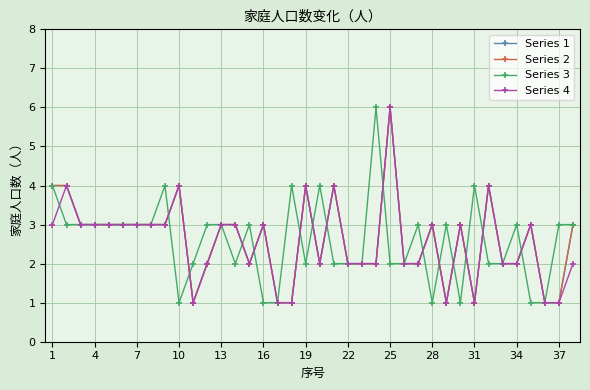

Reading right to left, list all the values displayed in this chart.

Series 1: 3	1	1	3	2	2	4	1	3	1	3	2	2	6	2	2	2	4	2	4	1	1	3	2	3	3	2	1	4	3	3	3	3	3	3	3	4	4
Series 2: 3	1	1	3	2	2	4	1	3	1	3	2	2	6	2	2	2	4	2	4	1	1	3	2	3	3	2	1	4	3	3	3	3	3	3	3	4	4
Series 3: 3	3	1	1	3	2	2	4	1	3	1	3	2	2	6	2	2	2	4	2	4	1	1	3	2	3	3	2	1	4	3	3	3	3	3	3	3	4
Series 4: 2	1	1	3	2	2	4	1	3	1	3	2	2	6	2	2	2	4	2	4	1	1	3	2	3	3	2	1	4	3	3	3	3	3	3	3	4	3